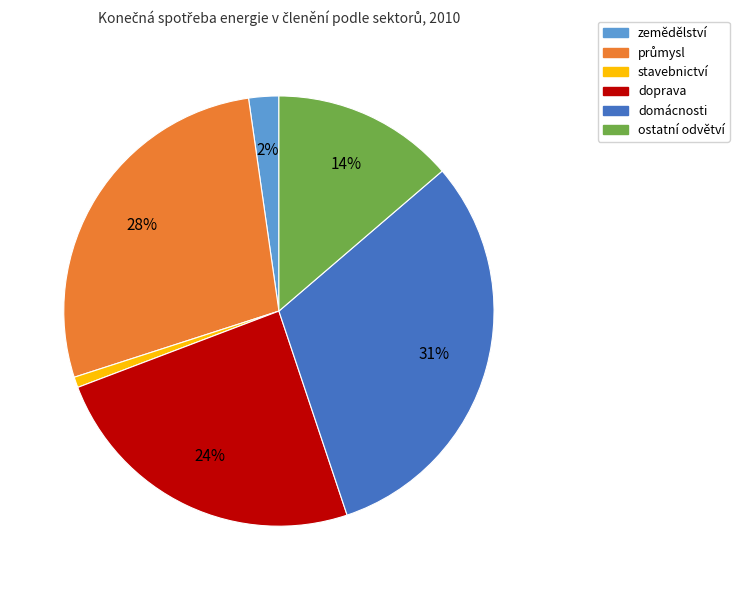

To the nearest percent, what portion does zemědělství represent?

2%